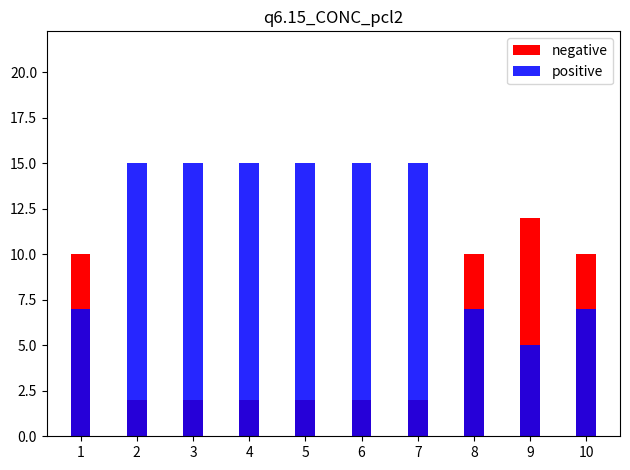

Reading left to right, what are all the values shown in this chart?

negative: 1=10	2=2	3=2	4=2	5=2	6=2	7=2	8=10	9=12	10=10
positive: 1=7	2=15	3=15	4=15	5=15	6=15	7=15	8=7	9=5	10=7